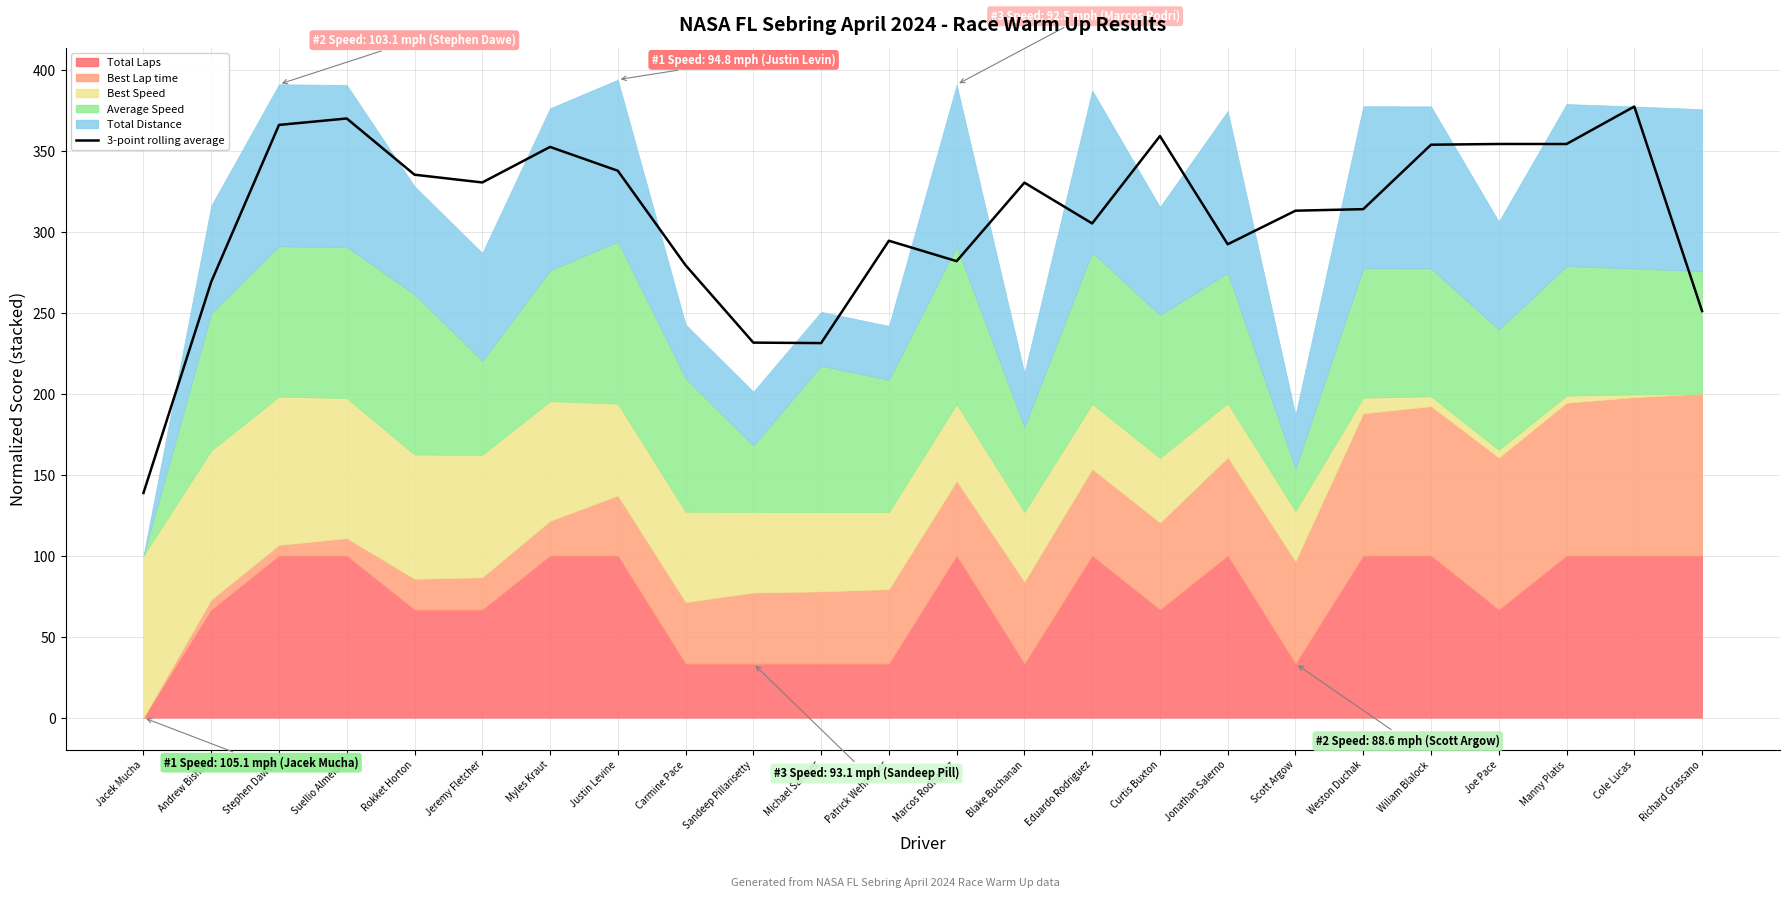

How many interior local peaks (higher than both neighbors) does the data have?

7